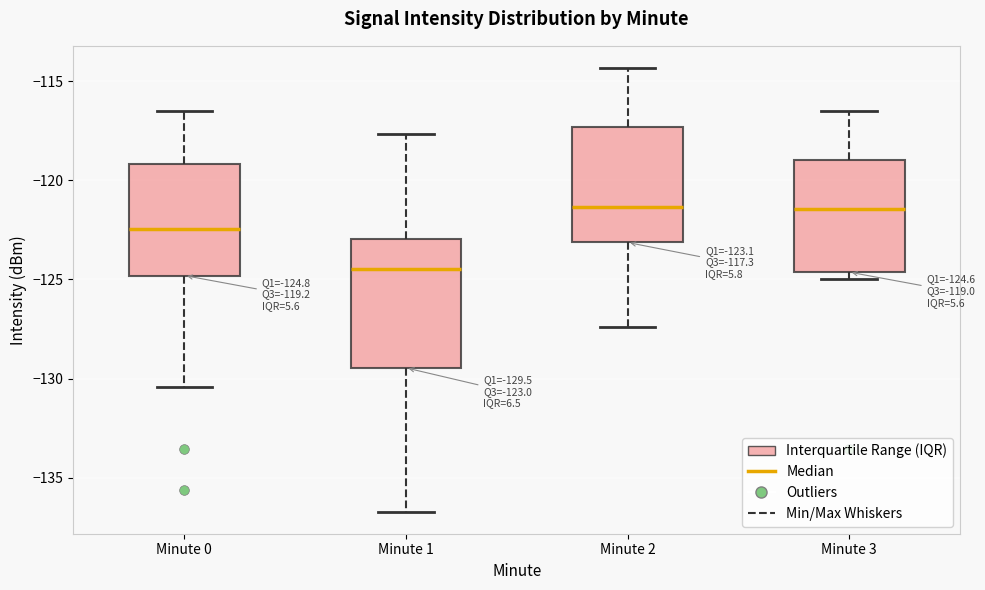

Comparing the boxes themselves (not the whiskers), which one is the tallest?

Minute 1